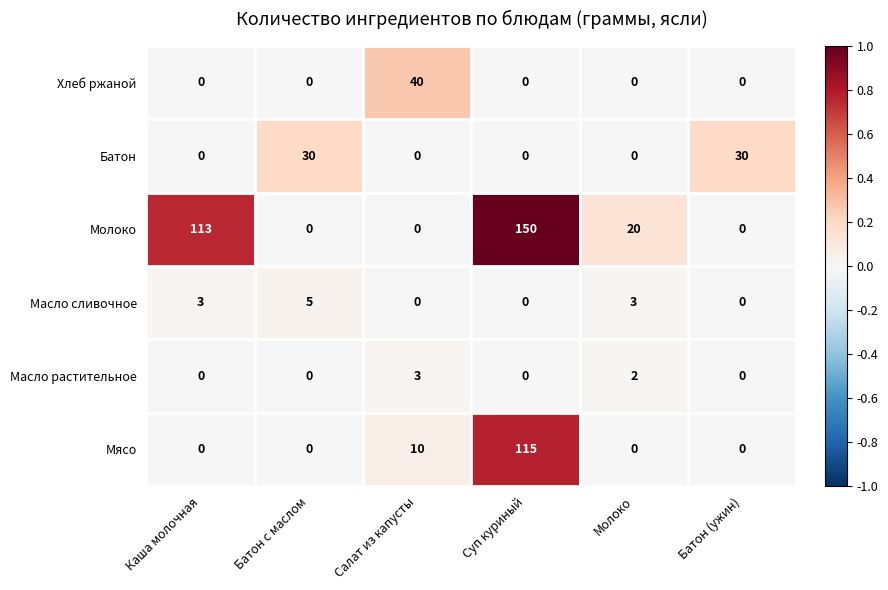

At how many categories does at least one series exceed 0?

6